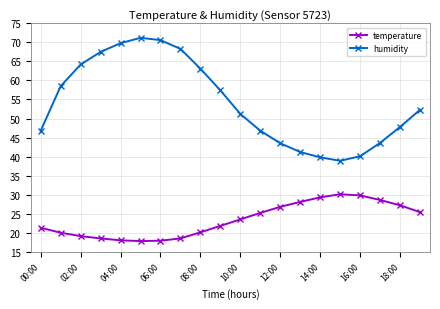

What is the minimum value shown in the chart?

17.8